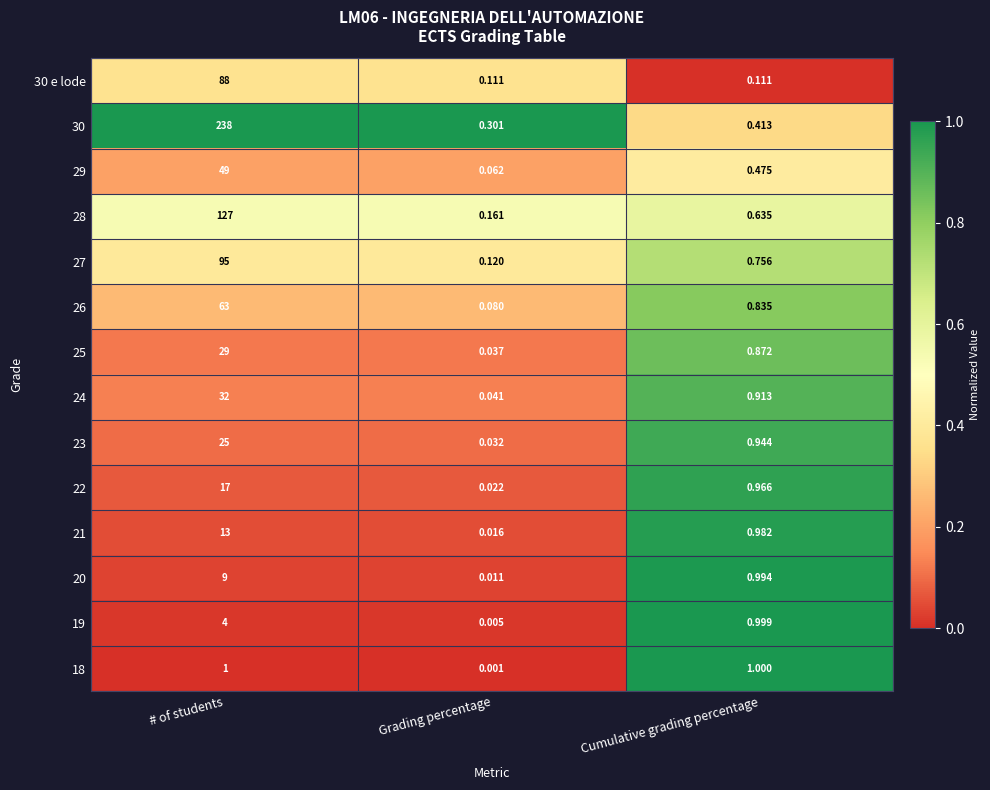

Is the value of 28 at Grading percentage greater than the value of 25 at # of students?

No